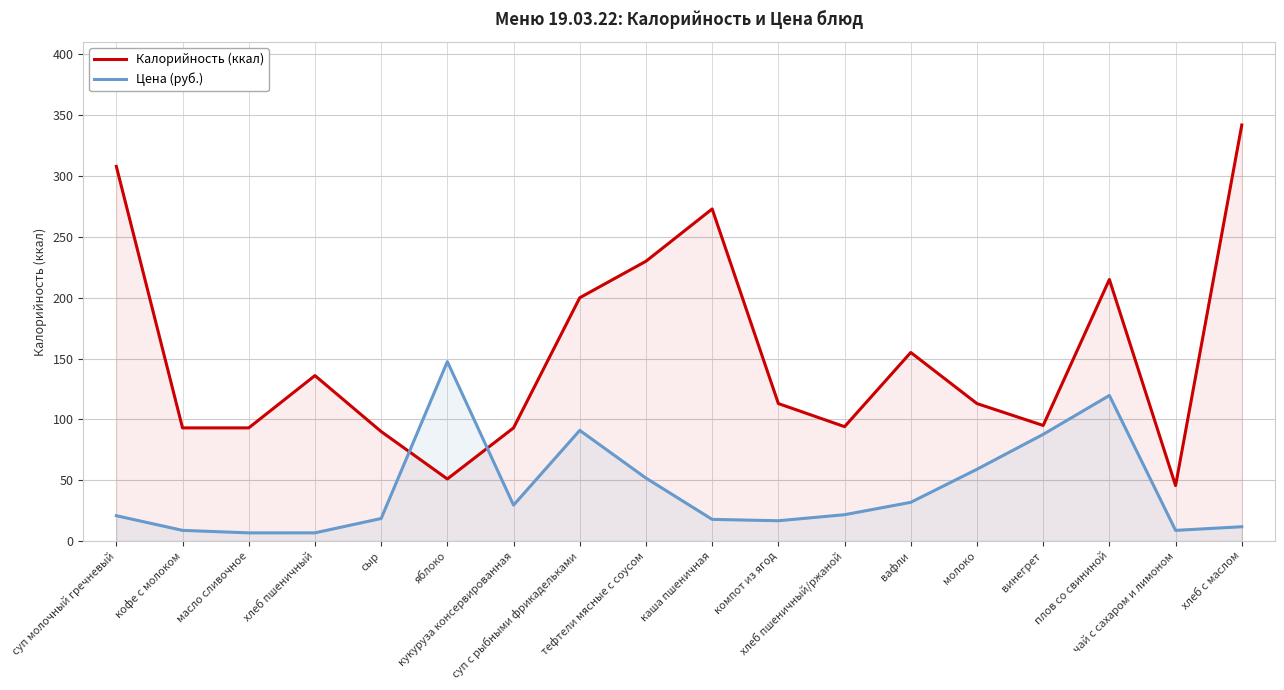

Which series changed the most between кофе с молоком and хлеб пшеничный/ржаной?

Цена (руб.)